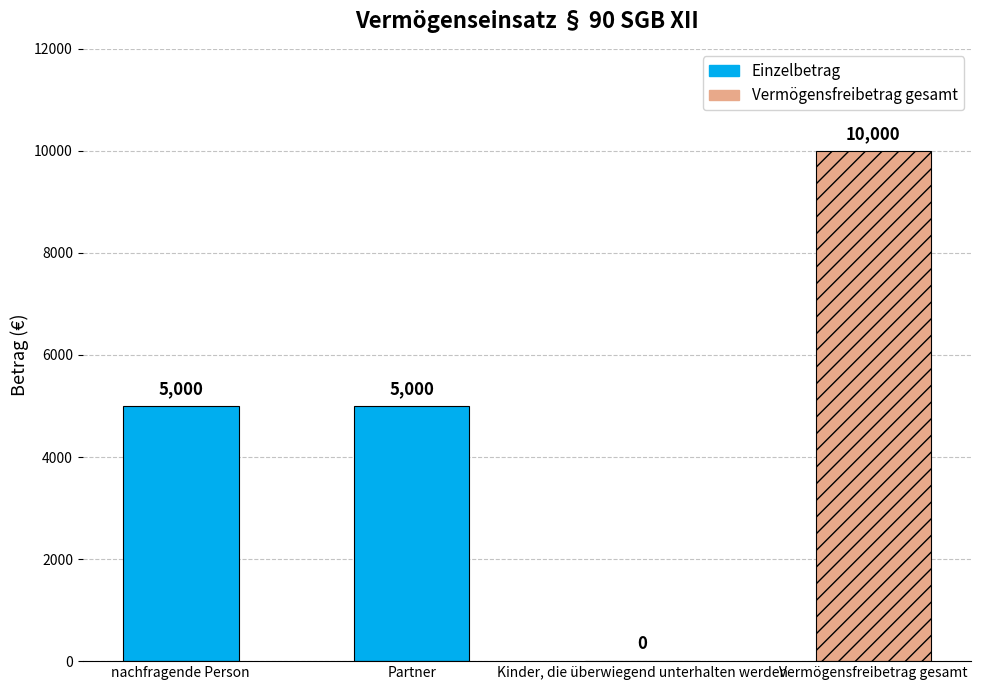

What is the change in value from nachfragende Person to Kinder, die überwiegend unterhalten werden?

-5000